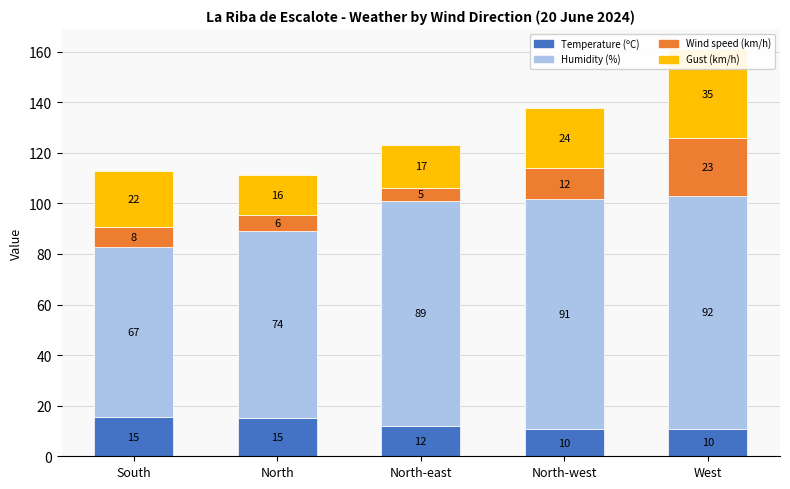

What position from the right is West?

1